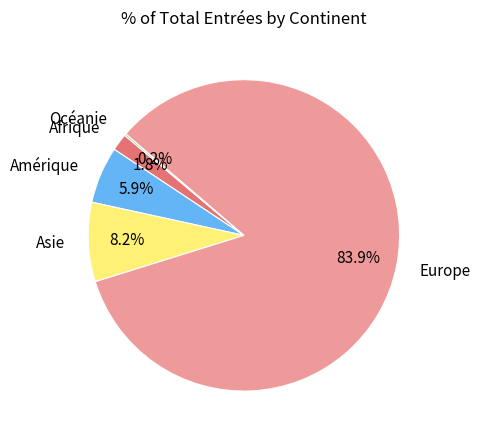

To the nearest percent, what is the difference between the Europe and Asie slice percentages?

76%